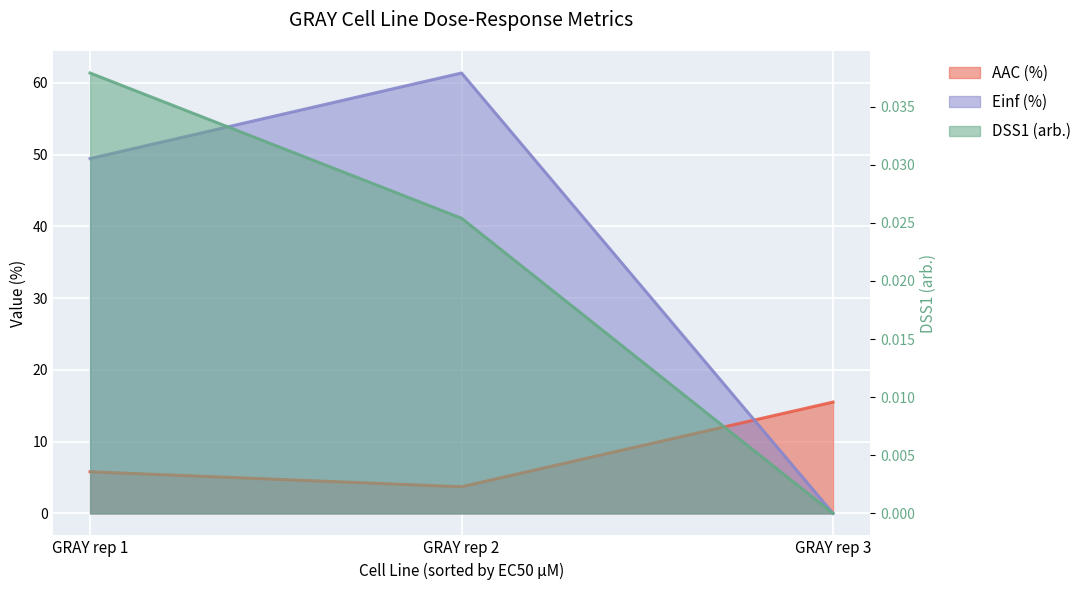

What are all the series names shown in the legend?

AAC (%), Einf (%), DSS1 (arb.)